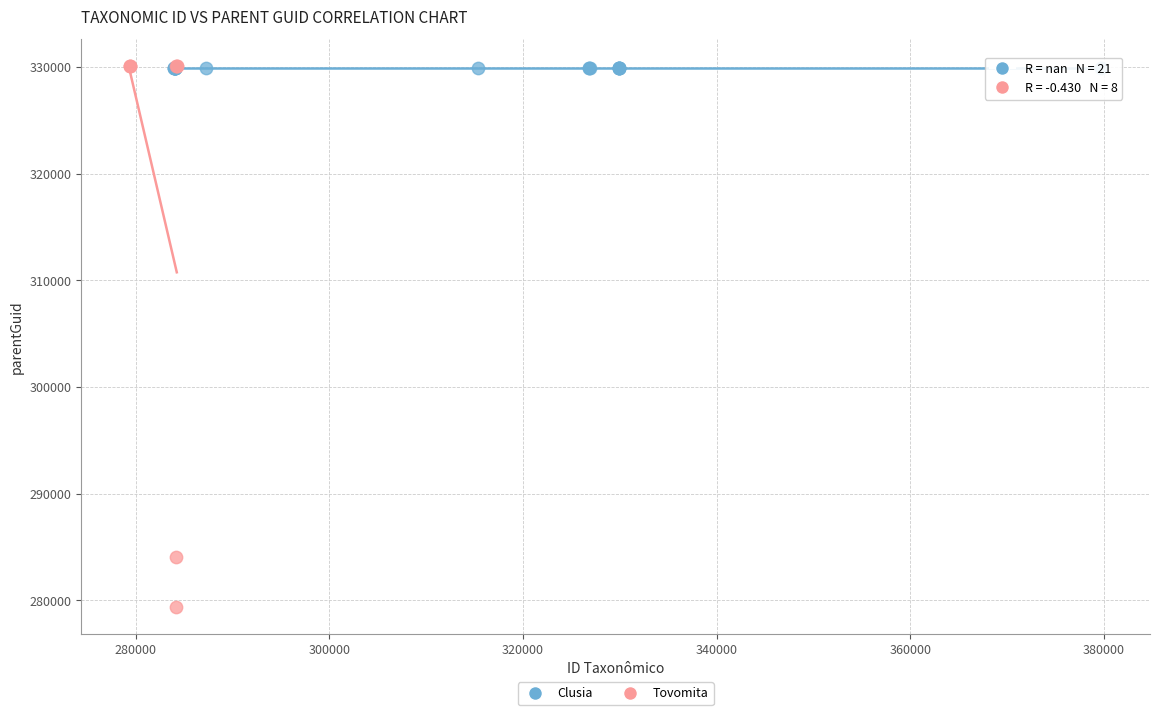

Which series reaches the minimum Y coordinate?

Tovomita